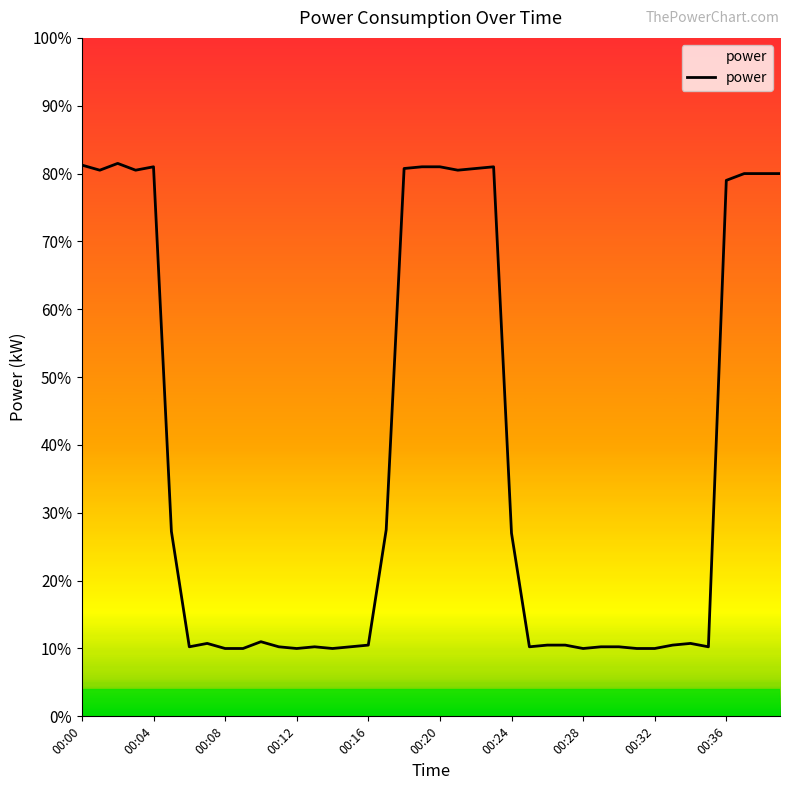

Reading left to right, transcribe all the data shown in this chart.

3.2	3.2	3.3	3.2	3.2	1.1	0.4	0.4	0.4	0.4	0.4	0.4	0.4	0.4	0.4	0.4	0.4	1.1	3.2	3.2	3.2	3.2	3.2	3.2	1.1	0.4	0.4	0.4	0.4	0.4	0.4	0.4	0.4	0.4	0.4	0.4	3.2	3.2	3.2	3.2